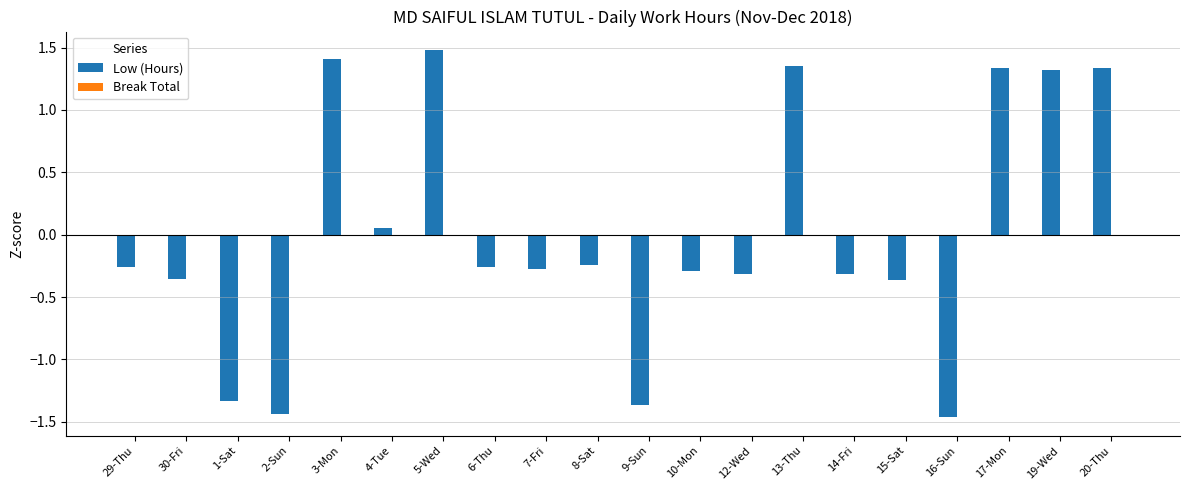

What is the greatest value displayed?

1.5